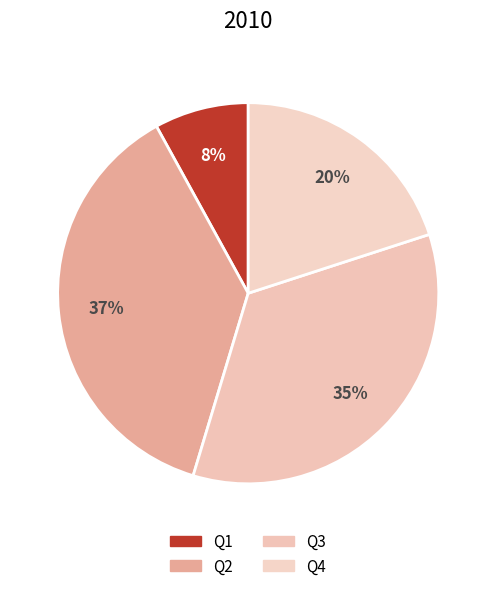

Count the number of slices in the pie.

4